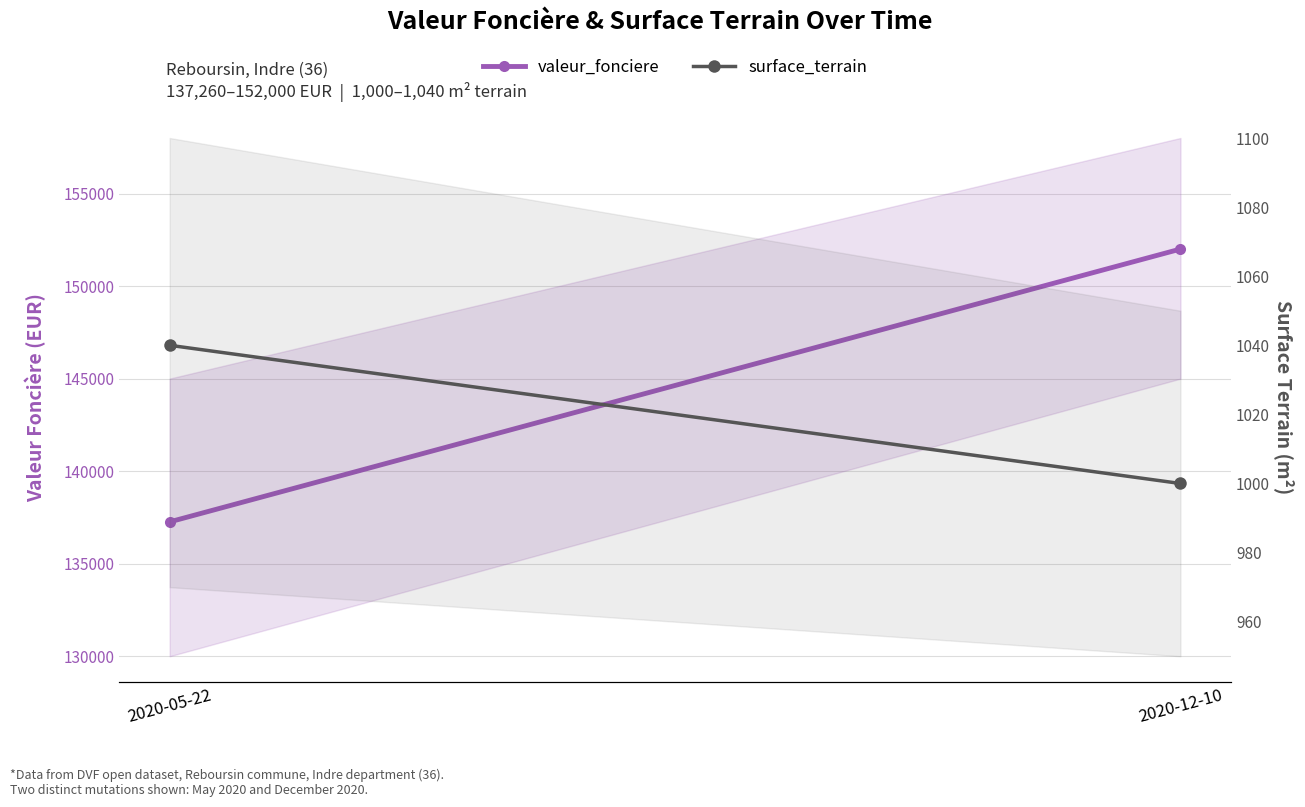

How many lines are shown in the chart?

2